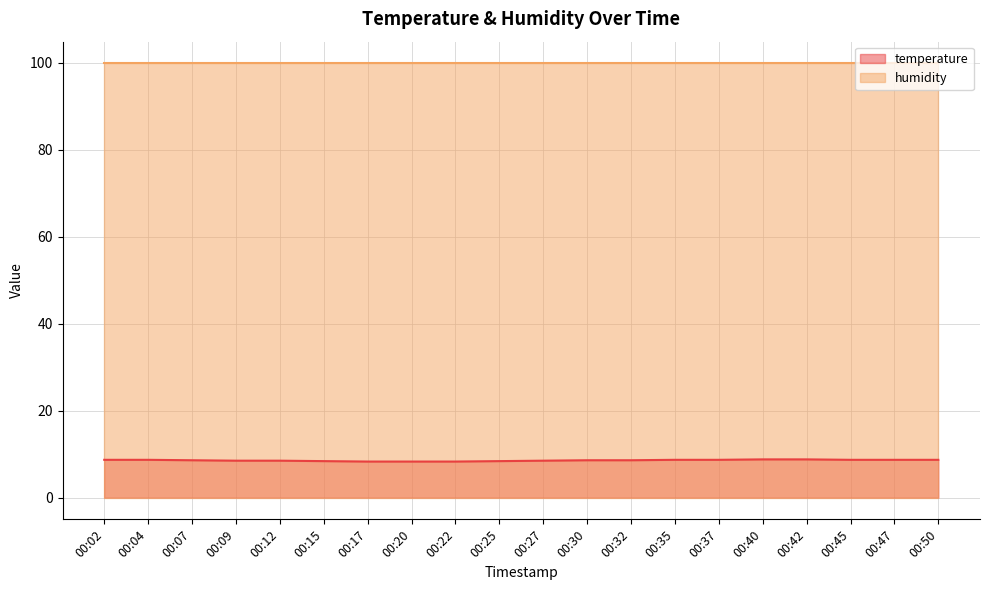

What is the difference between the maximum and second lowest values?

0.5